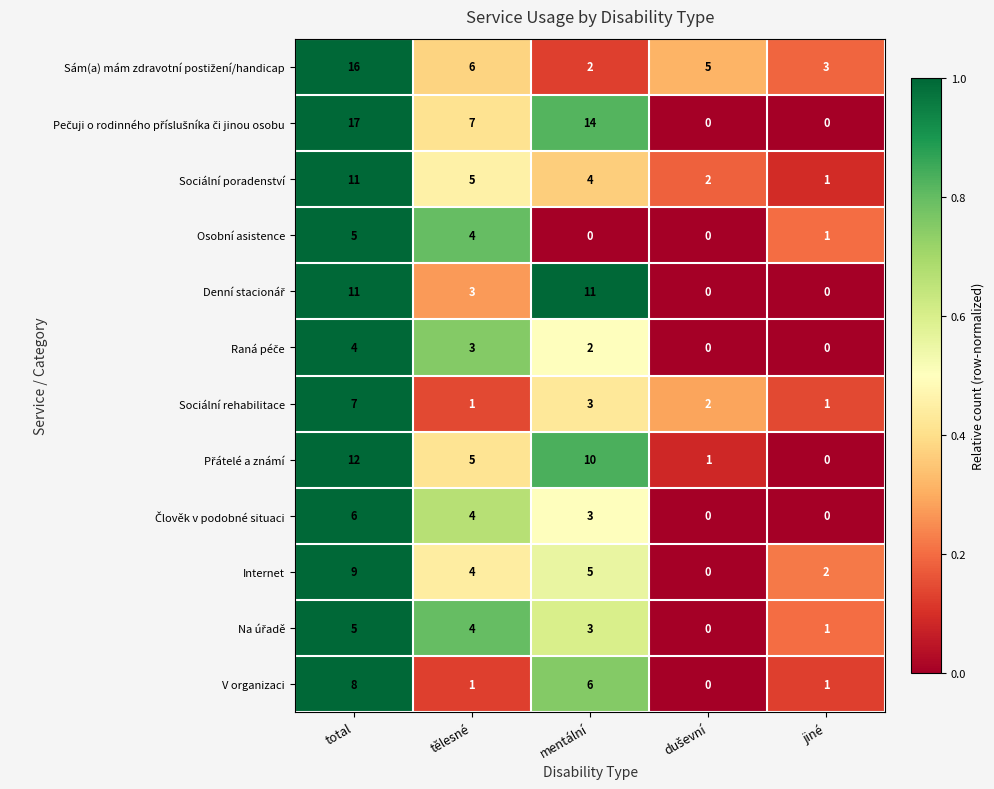

What is the maximum value shown in the chart?

17